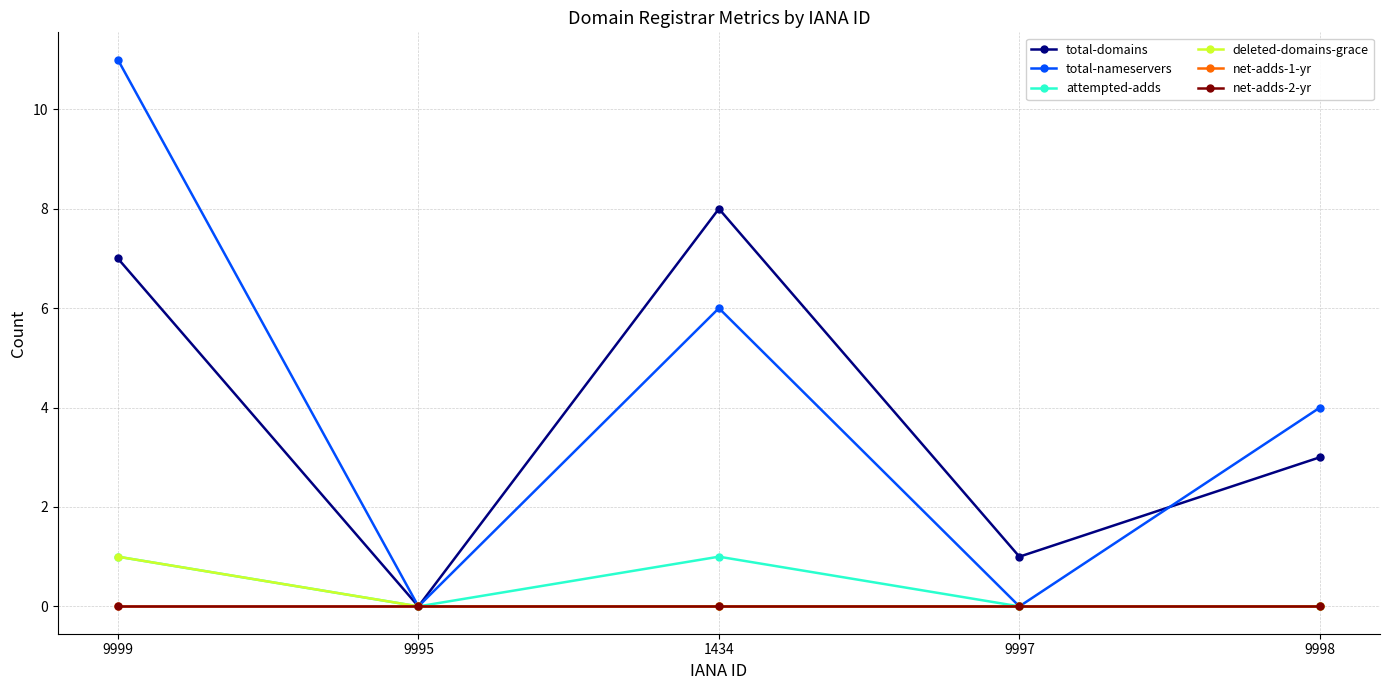

Does the chart have visible grid lines?

Yes